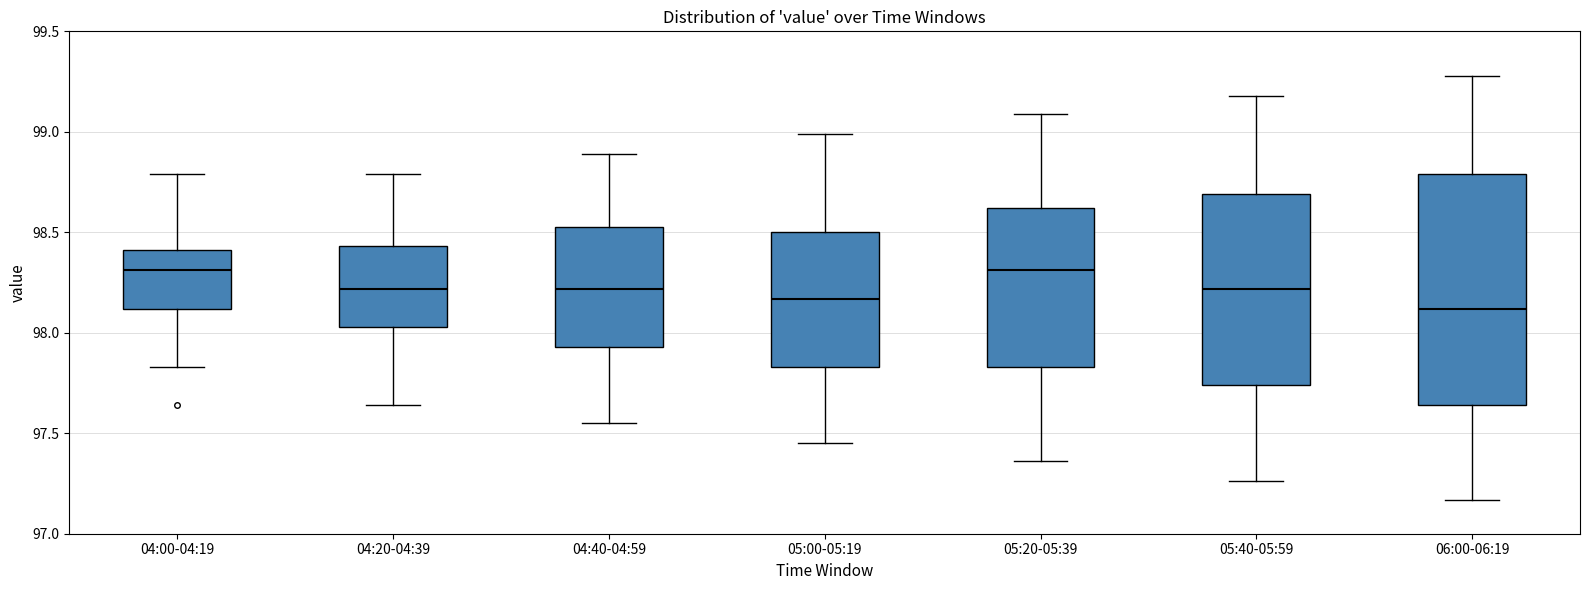

Where is the upper edge of the box for 05:40-05:59 on the y-axis? The values are not printed on the chart, so give them approximately, as read against the axis.

98.70